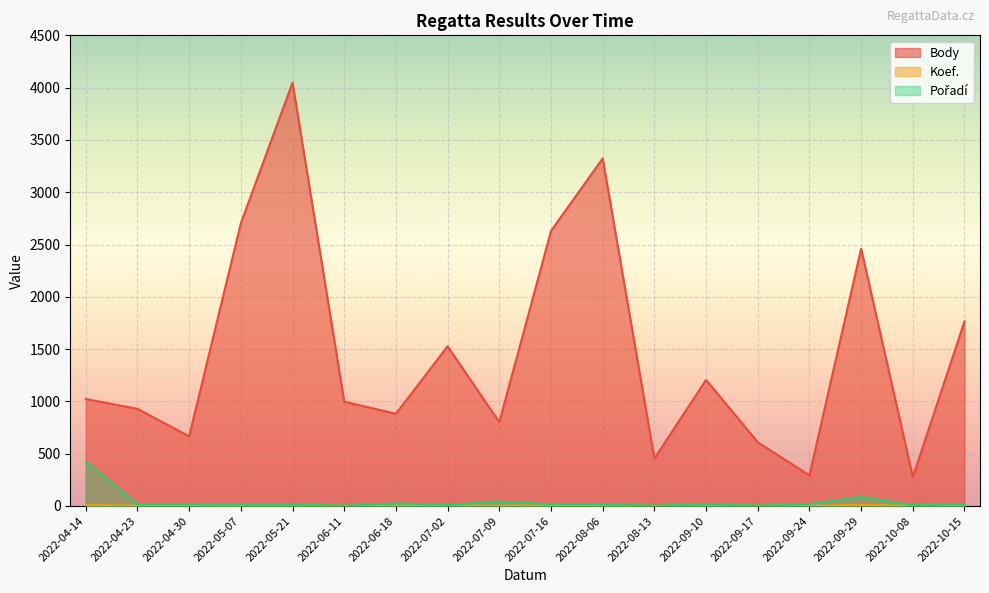

List the series in order of their peak value, highest first.

Body, Pořadí, Koef.